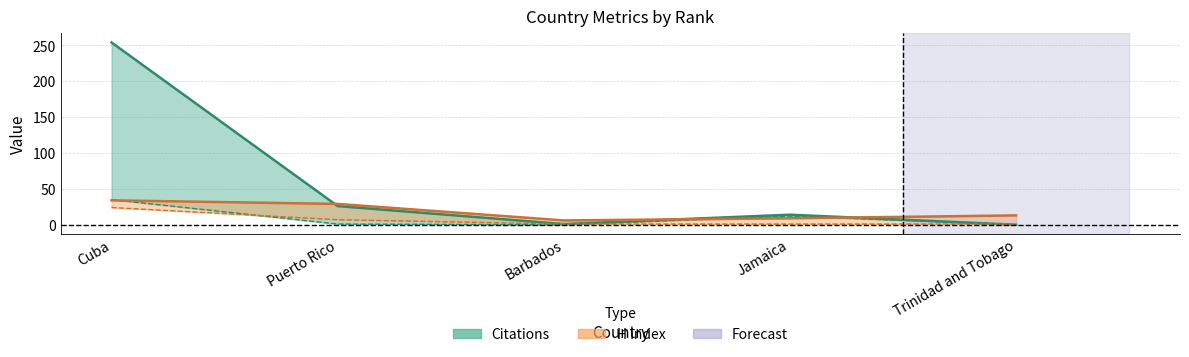

What is the label of the 1st point from the left?

Cuba